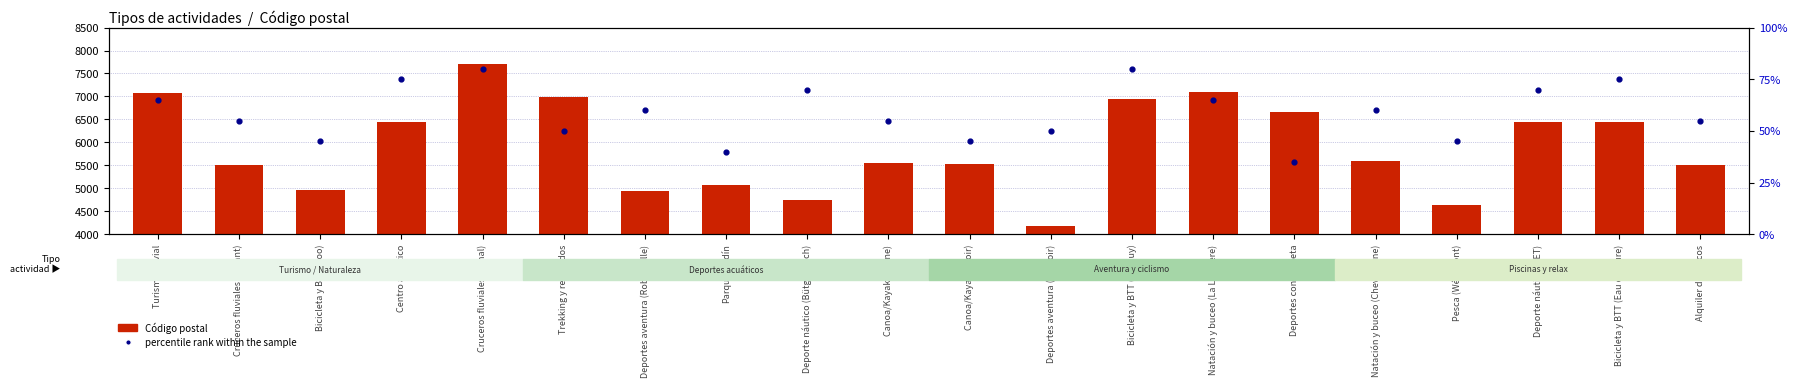

What is the total value across all series at Deportes aventura (Robertville)?

5010